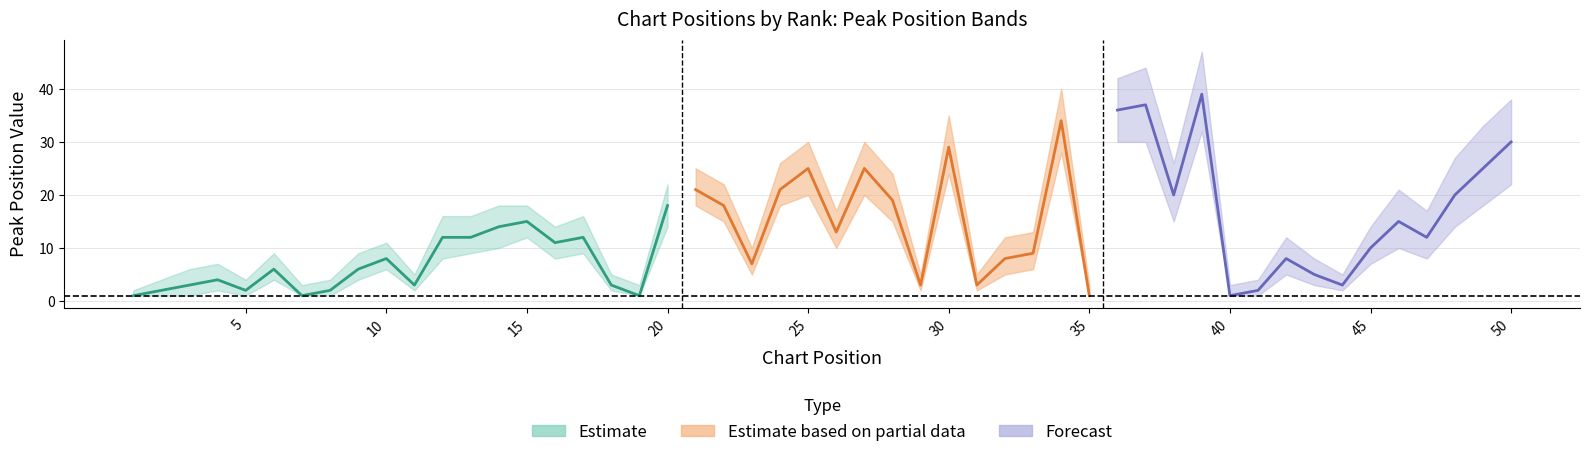

Which label corresponds to the largest value in the chart?

20